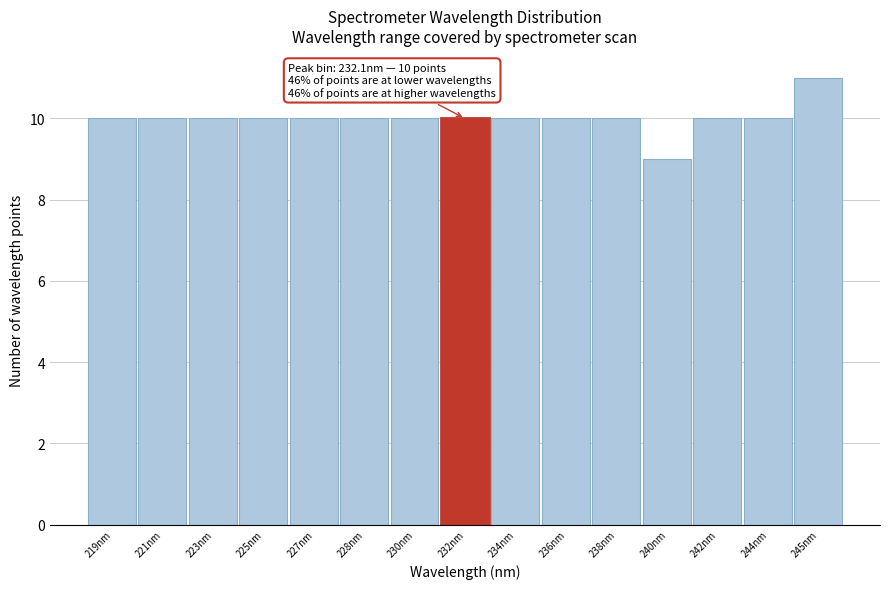

Reading left to right, transcribe all the data shown in this chart.

219nm=10	221nm=10	223nm=10	225nm=10	227nm=10	228nm=10	230nm=10	232nm=10	234nm=10	236nm=10	238nm=10	240nm=9	242nm=10	244nm=10	245nm=11